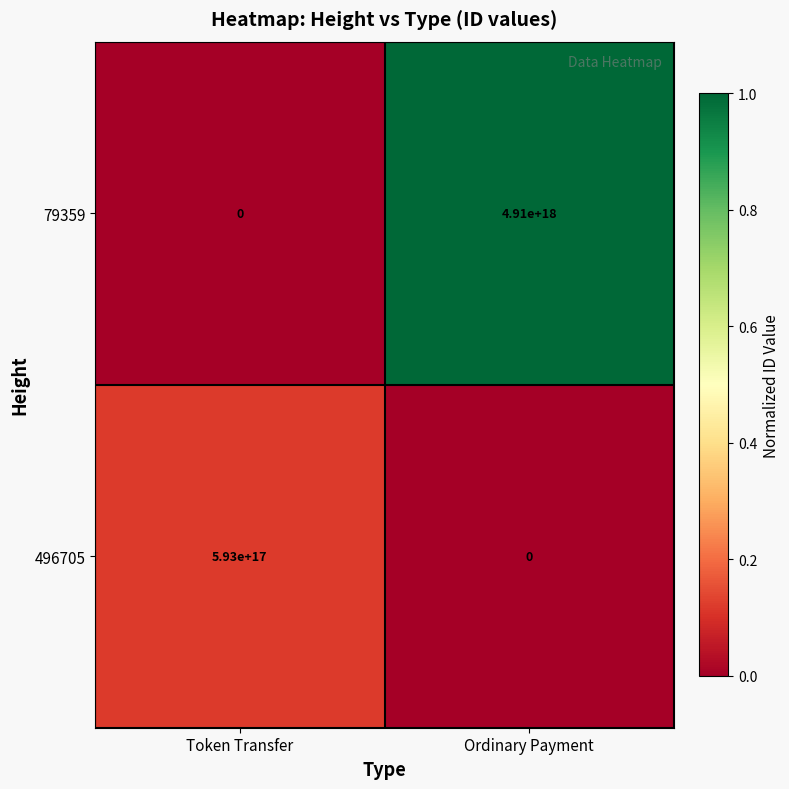

At which label is 496705 closest to 296500000000000000?

Token Transfer